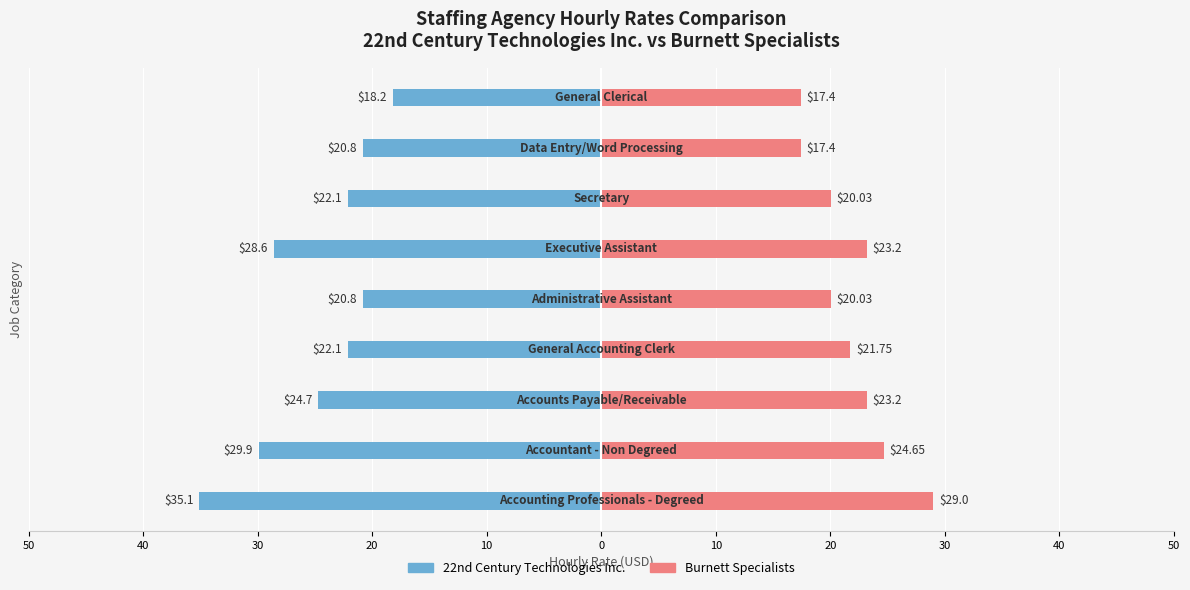

Reading left to right, transcribe all the data shown in this chart.

22nd Century Technologies Inc.: 50=-35.1	40=-29.9	30=-24.7	20=-22.1	10=-20.8	0=-28.6	10=-22.1	20=-20.8	30=-18.2
Burnett Specialists: 50=29.0	40=24.6	30=23.2	20=21.8	10=20.0	0=23.2	10=20.0	20=17.4	30=17.4